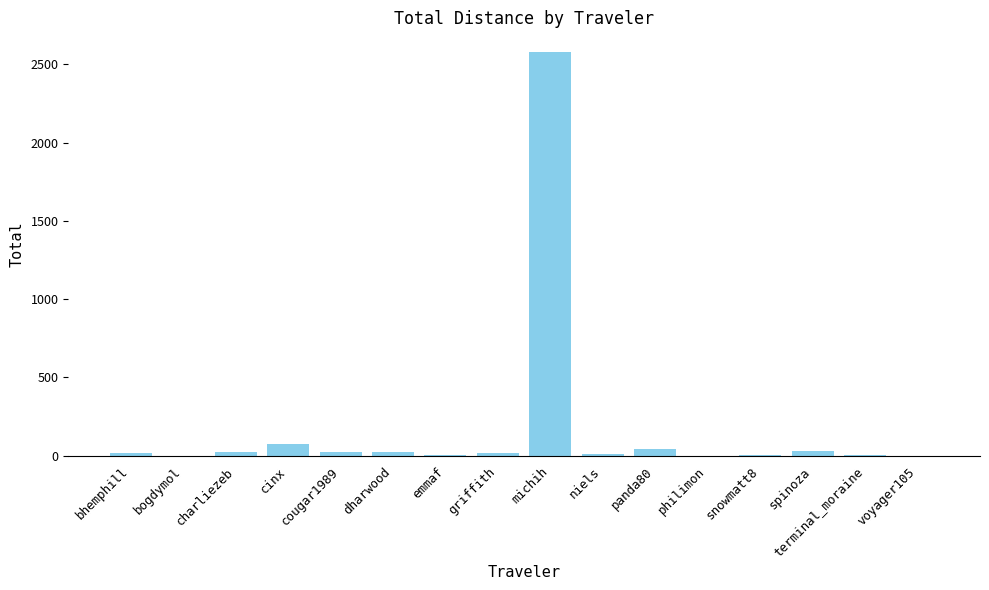

Between michih and spinoza, which is larger?

michih